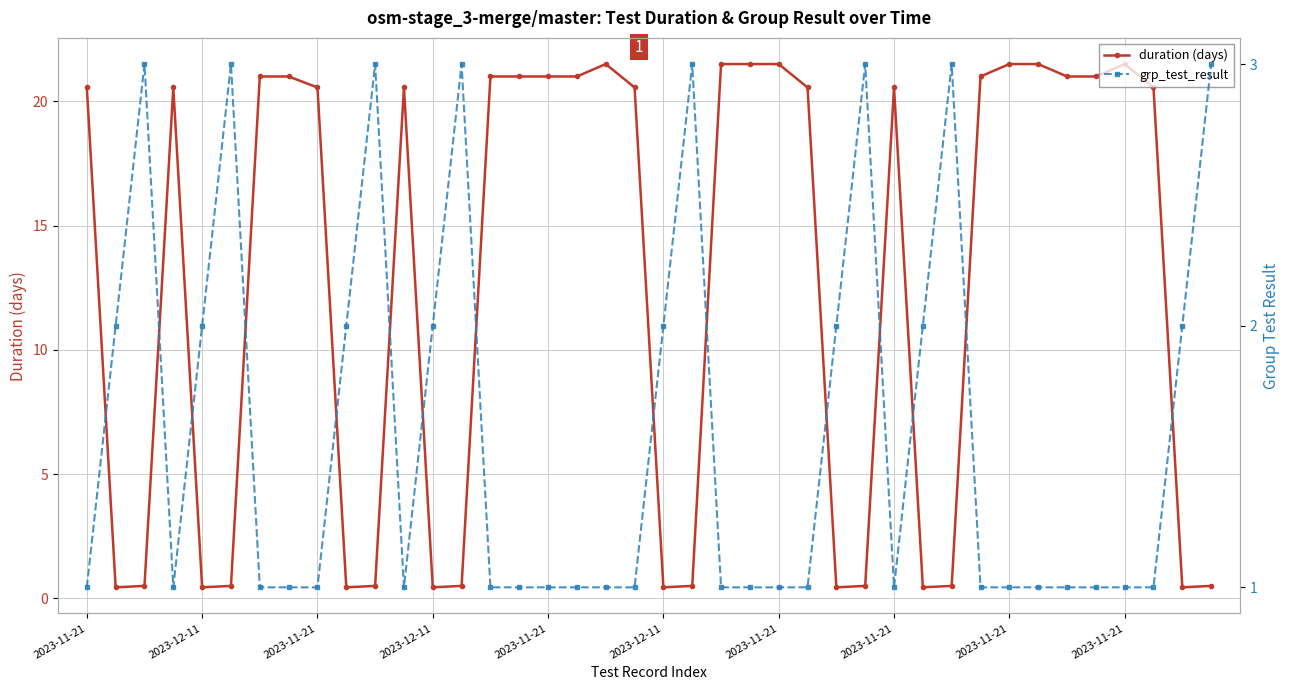

Which series has the widest spread of values?

duration (days)